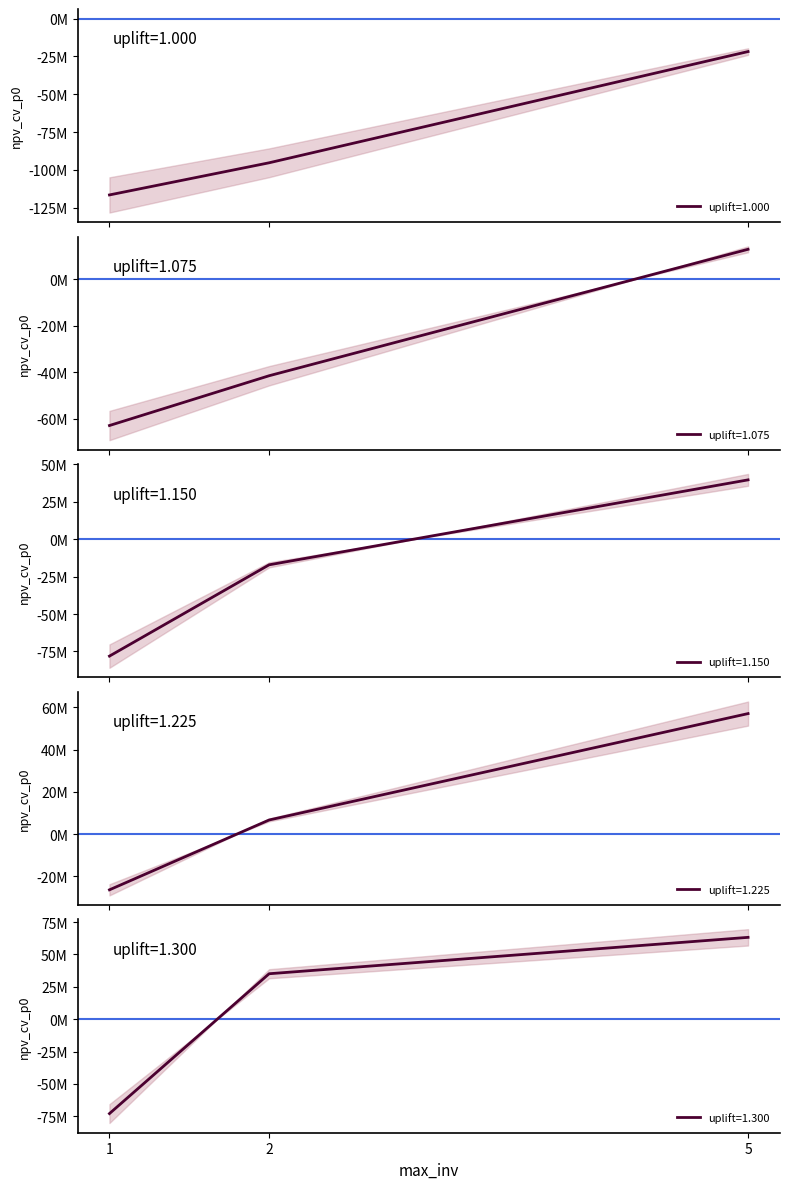

Is this an area chart (filled region under the line)?

No